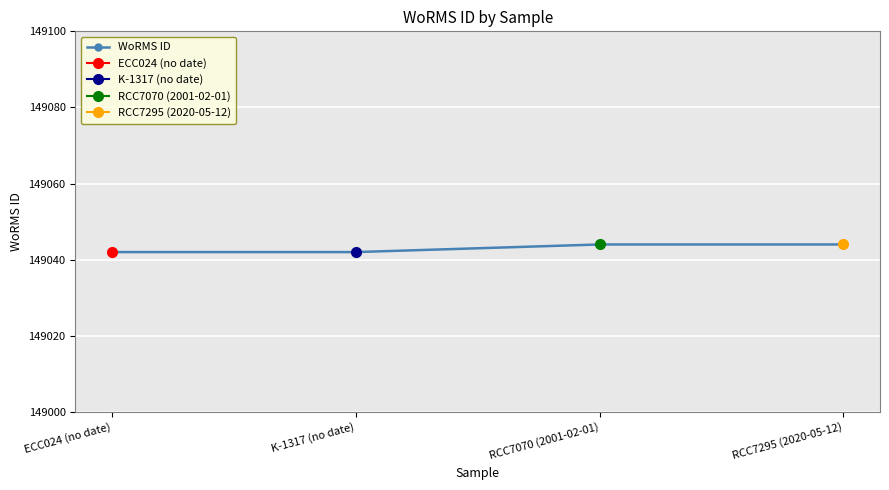

What is the label of the 2nd point from the left?

K-1317 (no date)